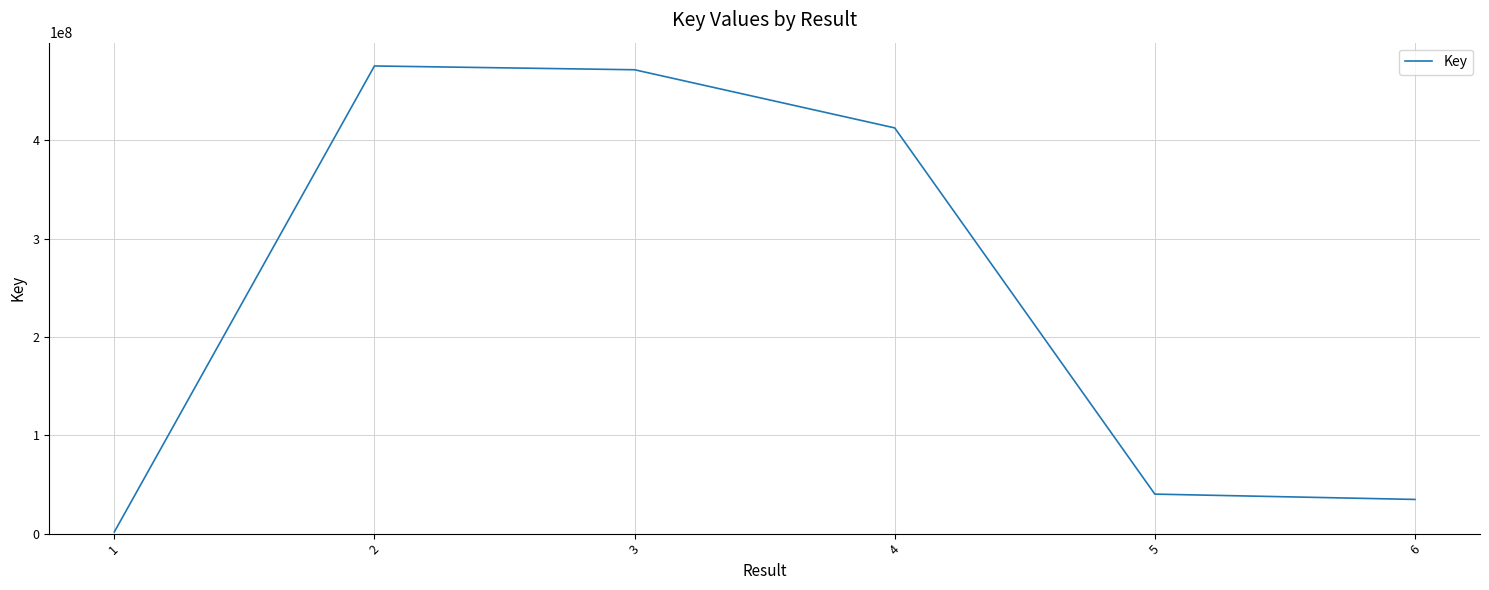

What is the average value?

239357587